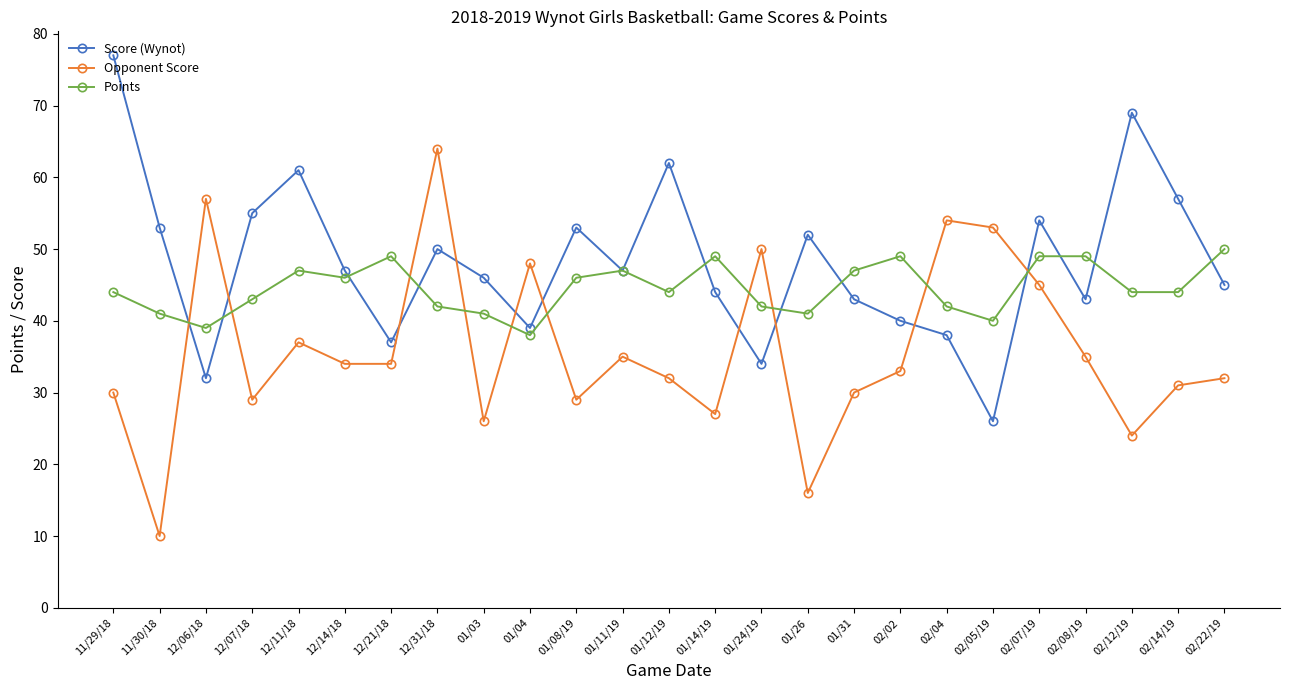

How many intersections are there between Points and Opponent Score?

10